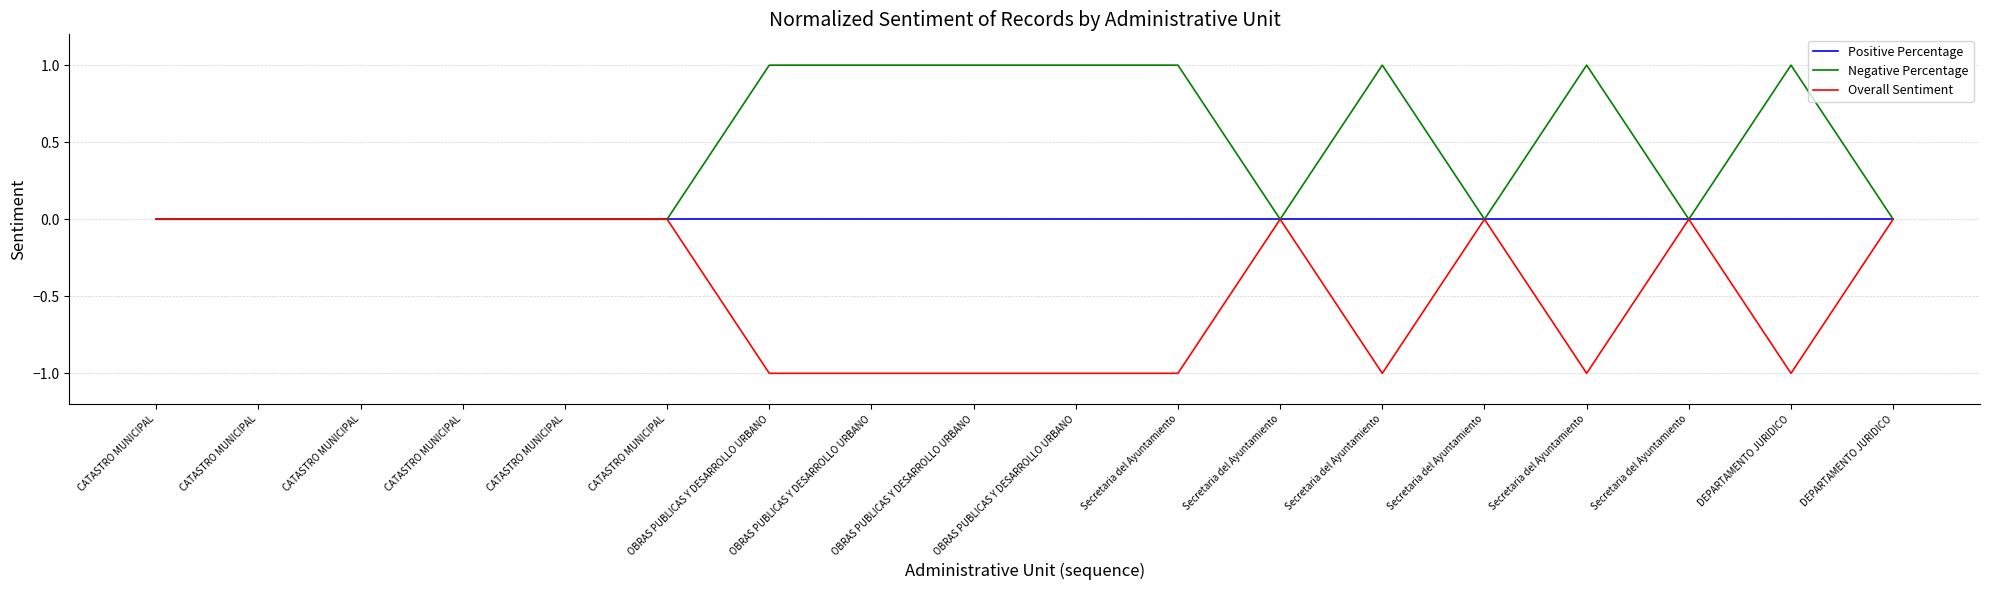

What is the value of the Negative Percentage point at the 17th from the left?

1